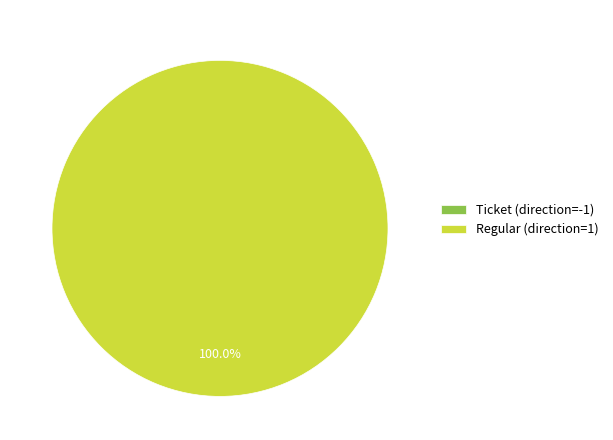

Combined, do Ticket (direction=-1) and Regular (direction=1) account for over 50%?

Yes